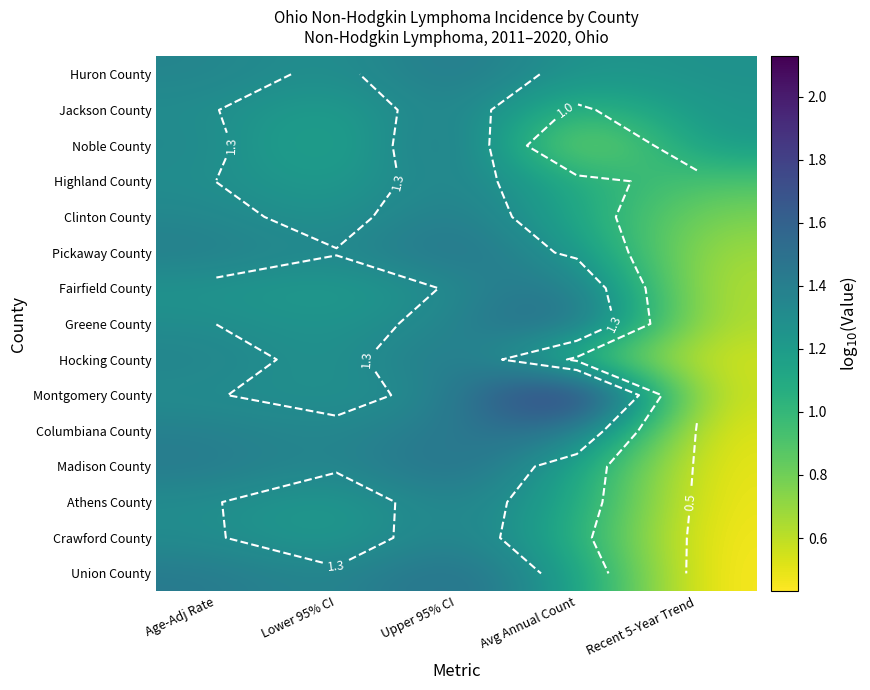

List the labels in order of Jackson County value, smallest first.

Avg Annual Count, Lower 95% CI, Recent 5-Year Trend, Age-Adj Rate, Upper 95% CI